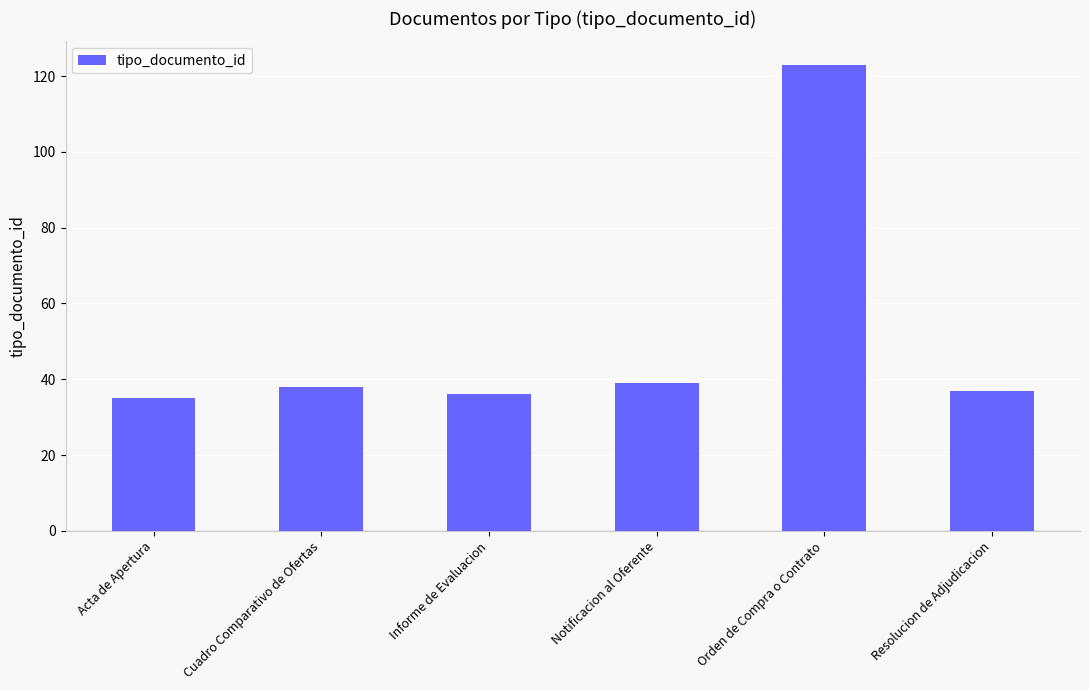

The chart shows a value of 25 at Notificacion al Oferente. True or false?

False